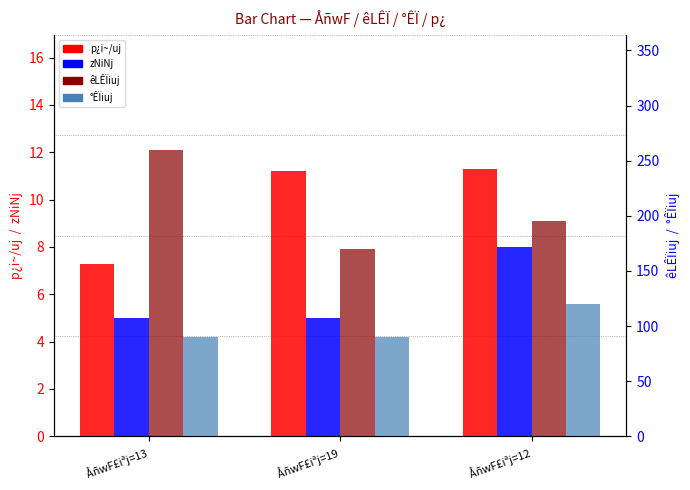

Count the number of data series in this chart.

4